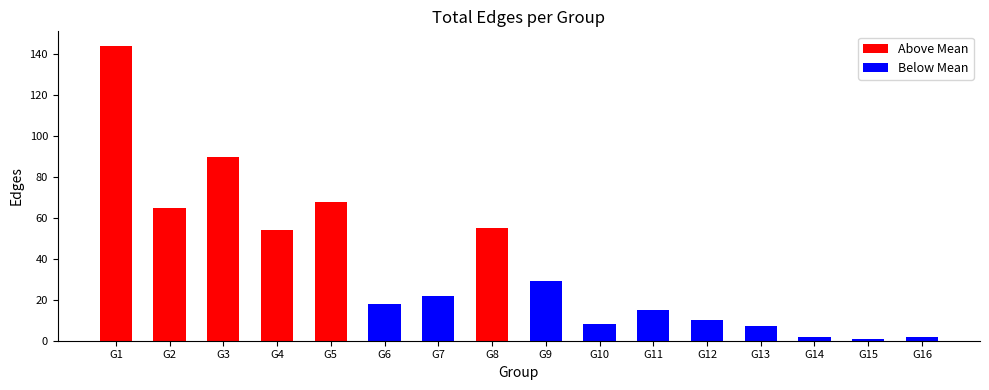

Where does the data first go above 22?

G1